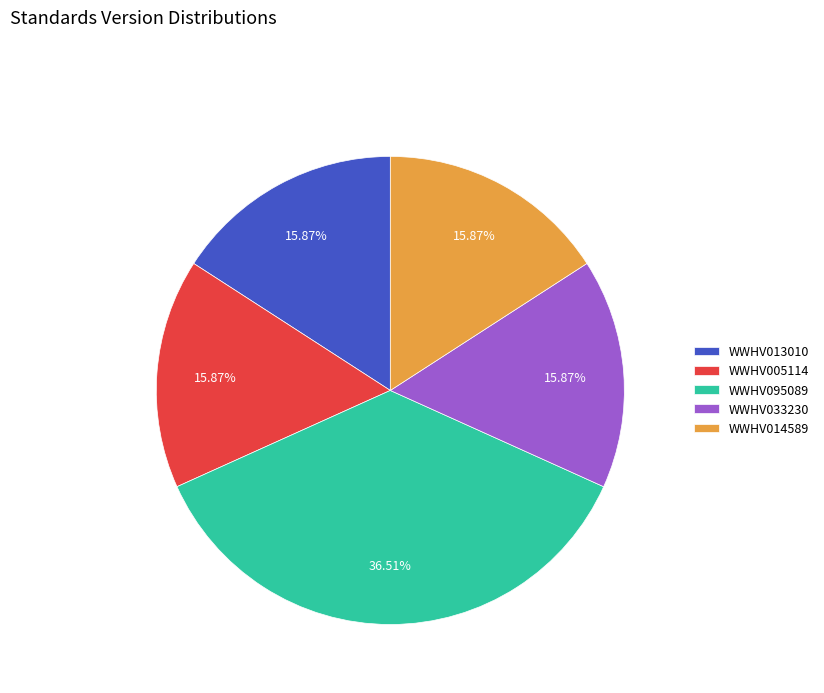

To the nearest percent, what is the average slice percentage?

20%